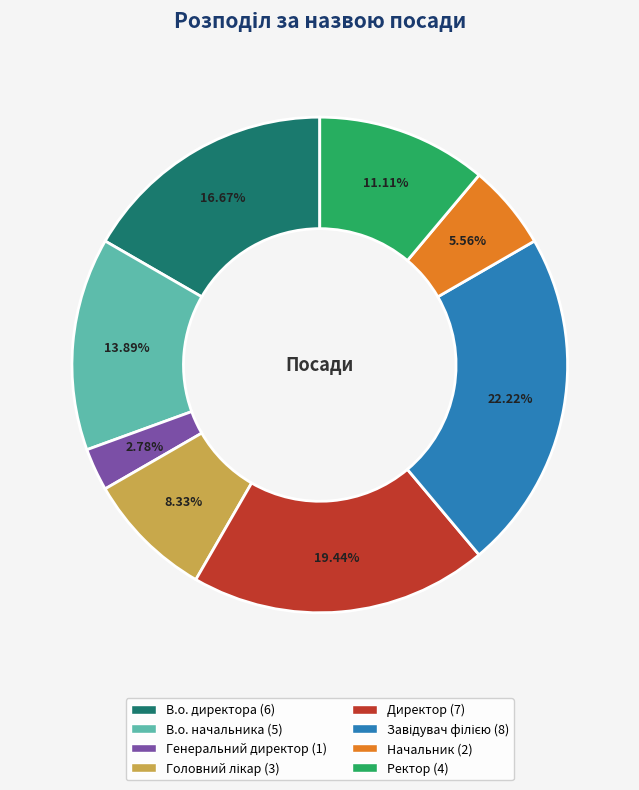

Count the number of slices in the pie.

8